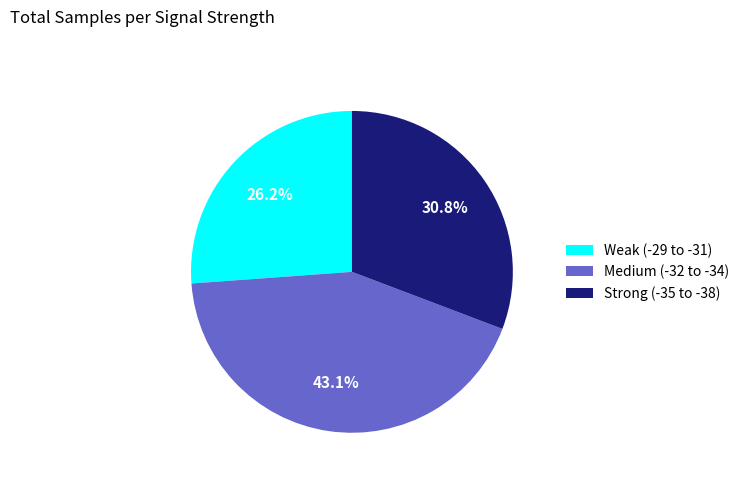

To the nearest percent, what is the difference between the largest and smallest slice percentages?

17%